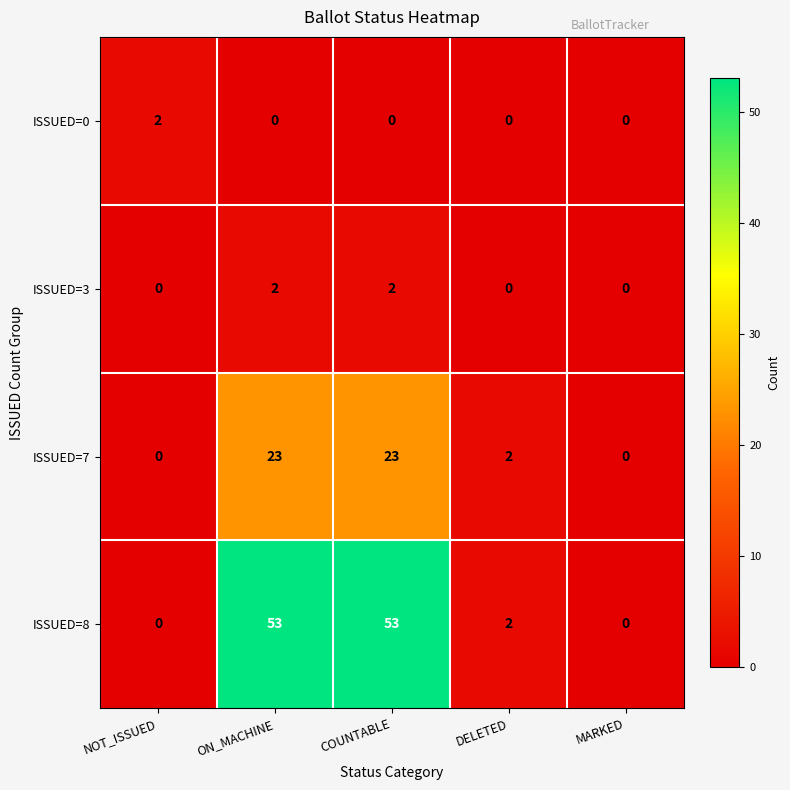

Reading right to left, list all the values displayed in this chart.

ISSUED=0: MARKED=0	DELETED=0	COUNTABLE=0	ON_MACHINE=0	NOT_ISSUED=2
ISSUED=3: MARKED=0	DELETED=0	COUNTABLE=2	ON_MACHINE=2	NOT_ISSUED=0
ISSUED=7: MARKED=0	DELETED=2	COUNTABLE=23	ON_MACHINE=23	NOT_ISSUED=0
ISSUED=8: MARKED=0	DELETED=2	COUNTABLE=53	ON_MACHINE=53	NOT_ISSUED=0